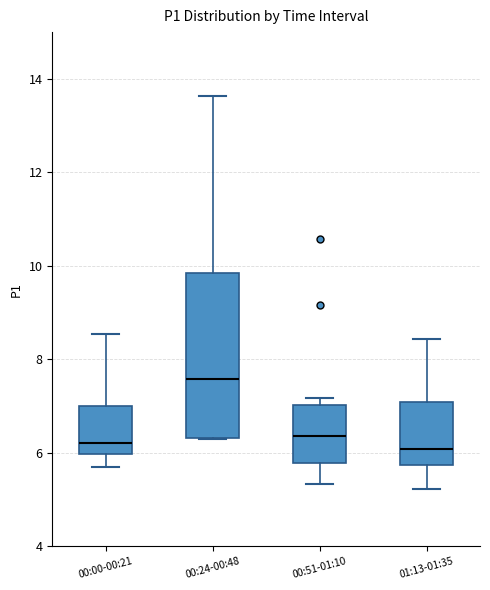

Which box has the highest median line?

00:24-00:48